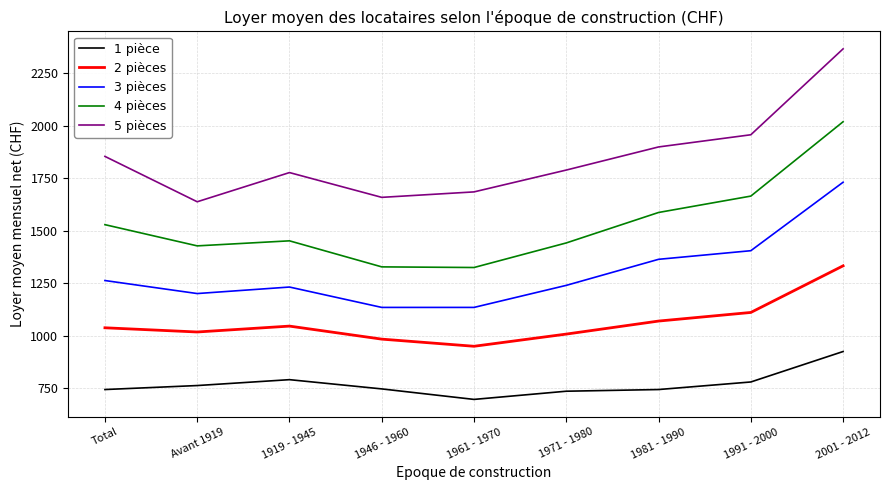

What is the highest value of the 5 pièces series?

2367